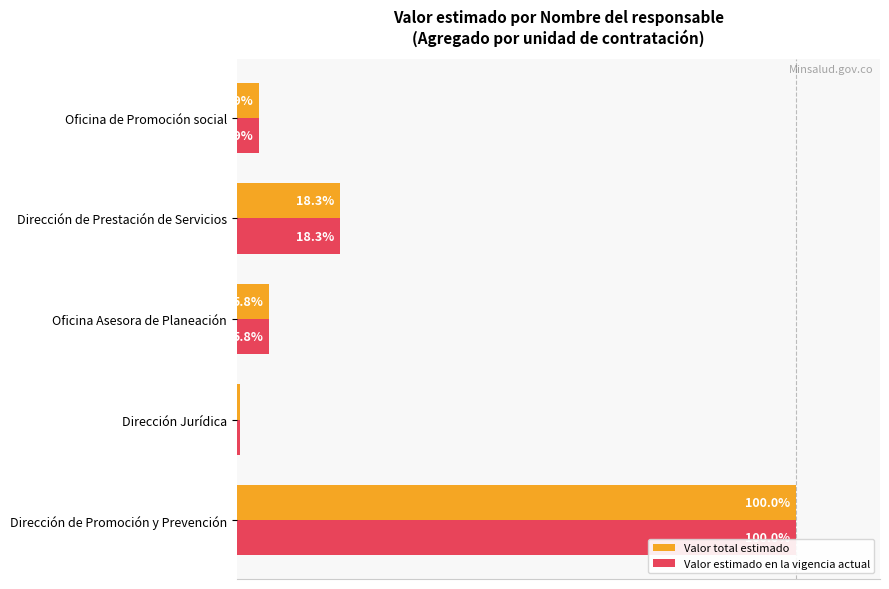

Rank the categories by Valor estimado en la vigencia actual value from highest to lowest.

Dirección de Promoción y Prevención, Dirección de Prestación de Servicios, Oficina Asesora de Planeación, Oficina de Promoción social, Dirección Jurídica